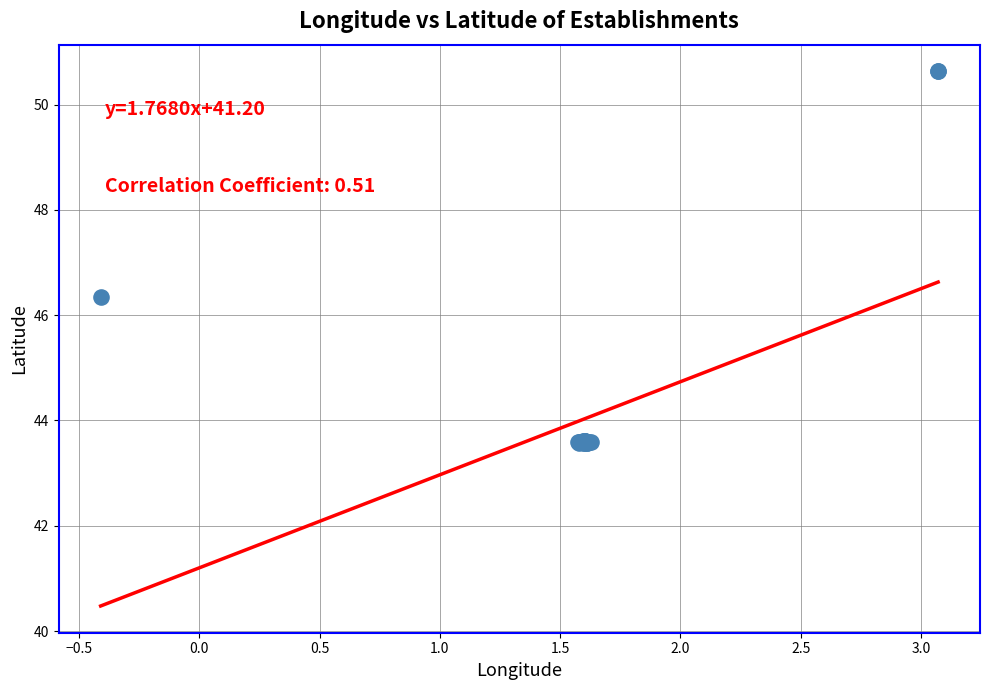

What Y value in the scatter plot is closest to 47?

46.3